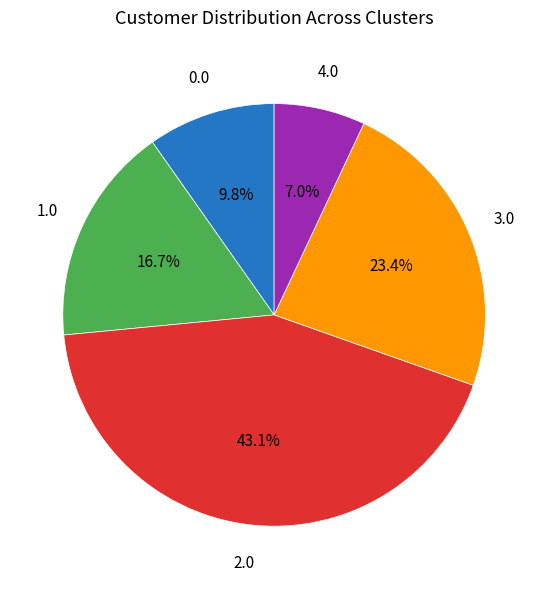

Does any single category account for the majority?

No